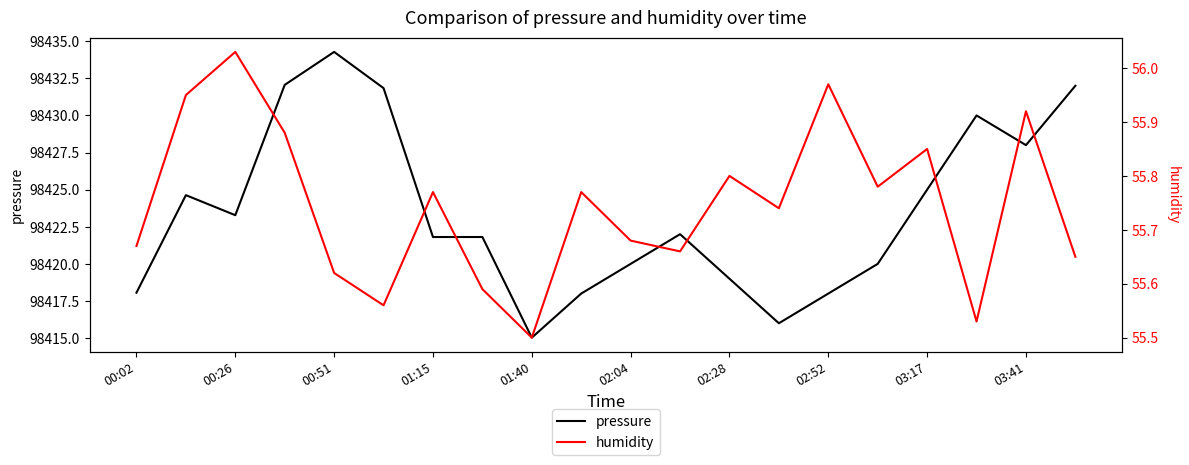

What is the smallest value displayed?

55.5